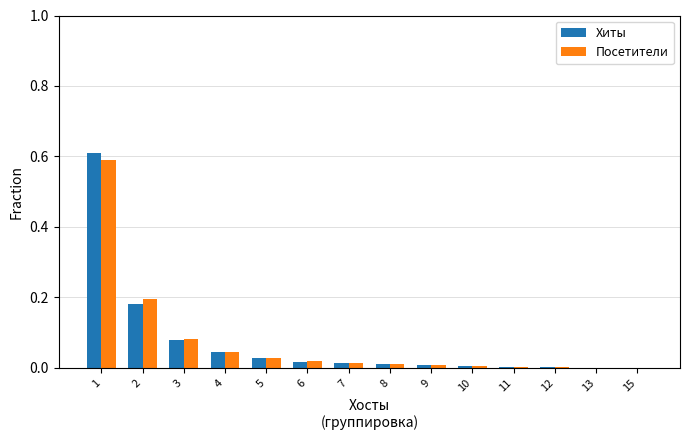

The value of Посетители at 1 is 0.4. True or false?

False